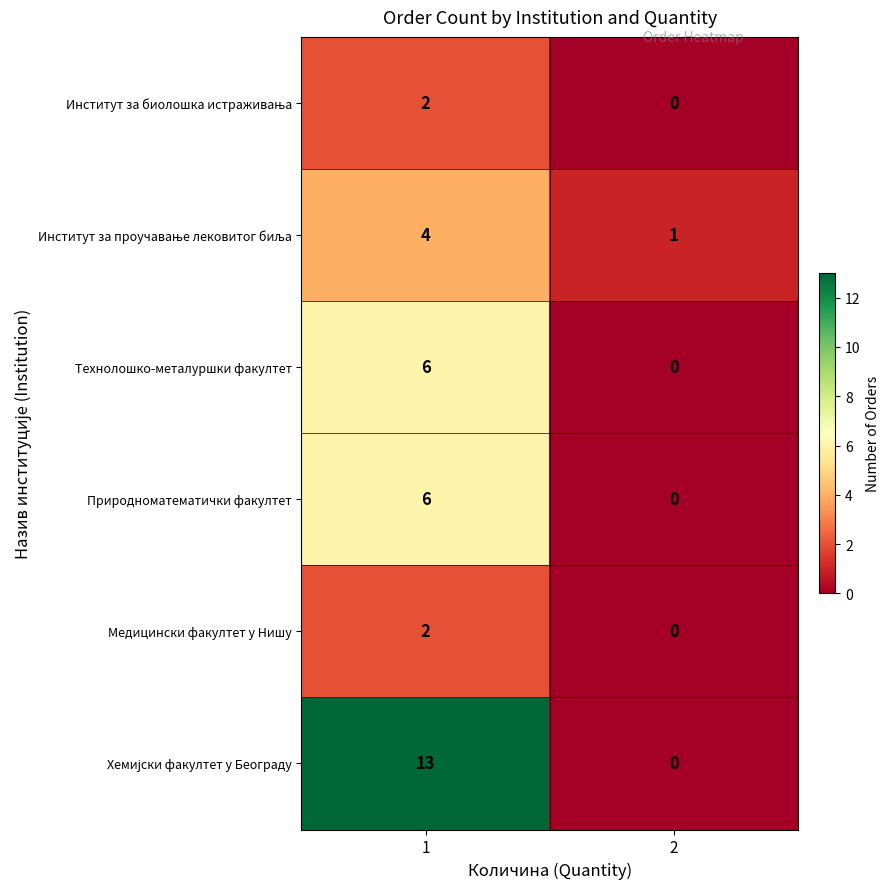

Rank the categories by Природноматематички факултет value from highest to lowest.

1, 2